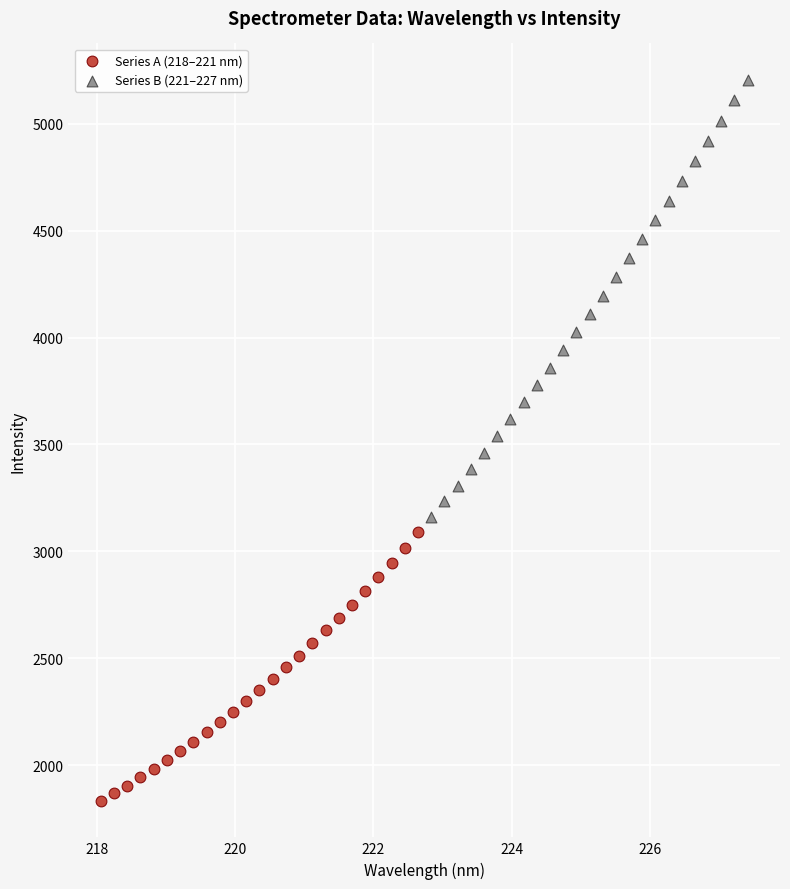

Which series contains the highest Y value?

Series B (221–227 nm)